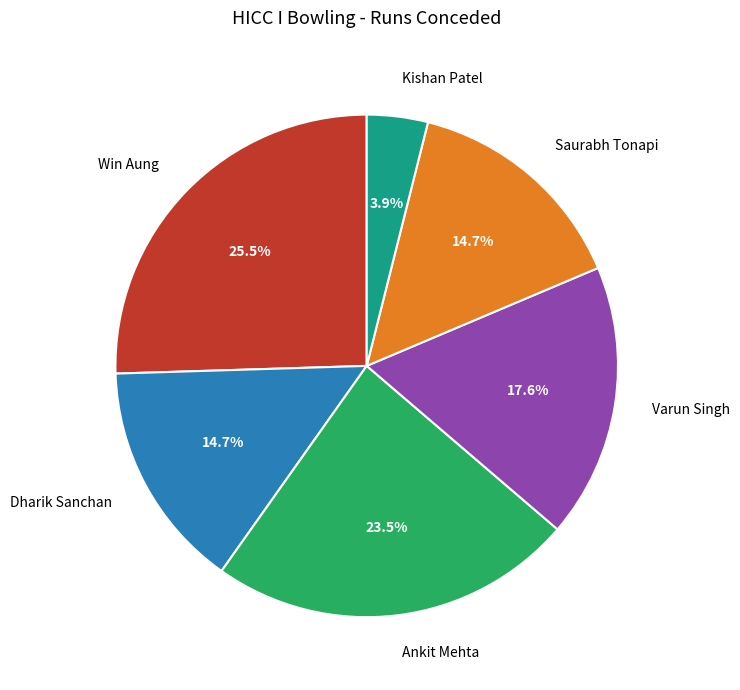

Is it true that Ankit Mehta is 14% of the pie?

False